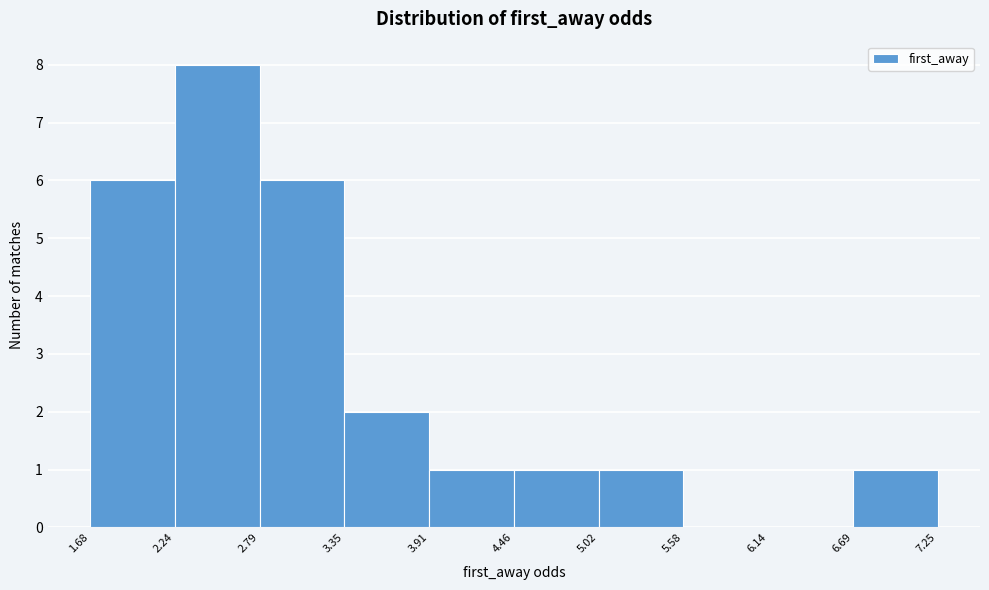

Reading left to right, list every bar in this chart as the range it spans on the x-axis followed by its height. The values are not printed on the chart, so give them approximately, as read against the axis.

1.68 to 2.24: 6
2.24 to 2.79: 8
2.79 to 3.35: 6
3.35 to 3.91: 2
3.91 to 4.46: 1
4.46 to 5.02: 1
5.02 to 5.58: 1
5.58 to 6.14: 0
6.14 to 6.69: 0
6.69 to 7.25: 1